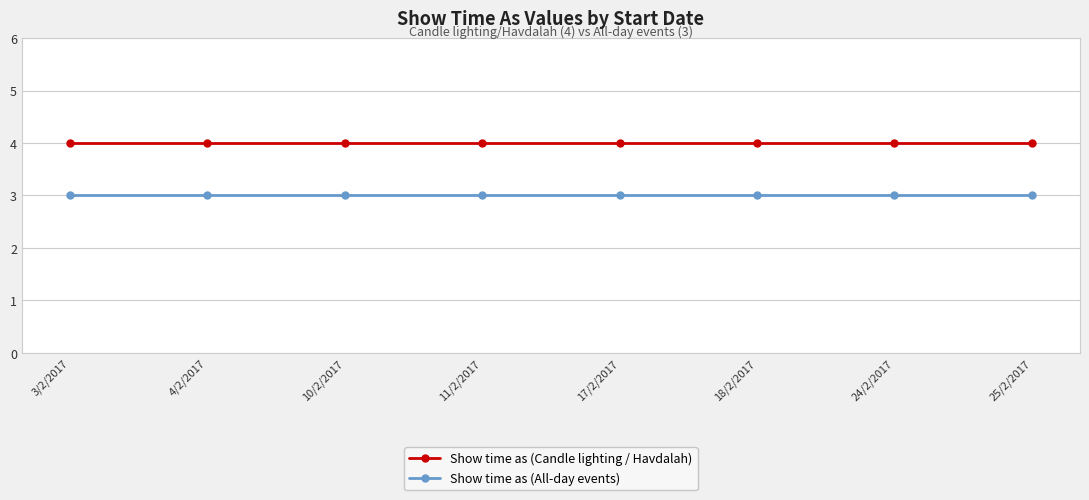

What is the label of the 1st point from the right?

25/2/2017